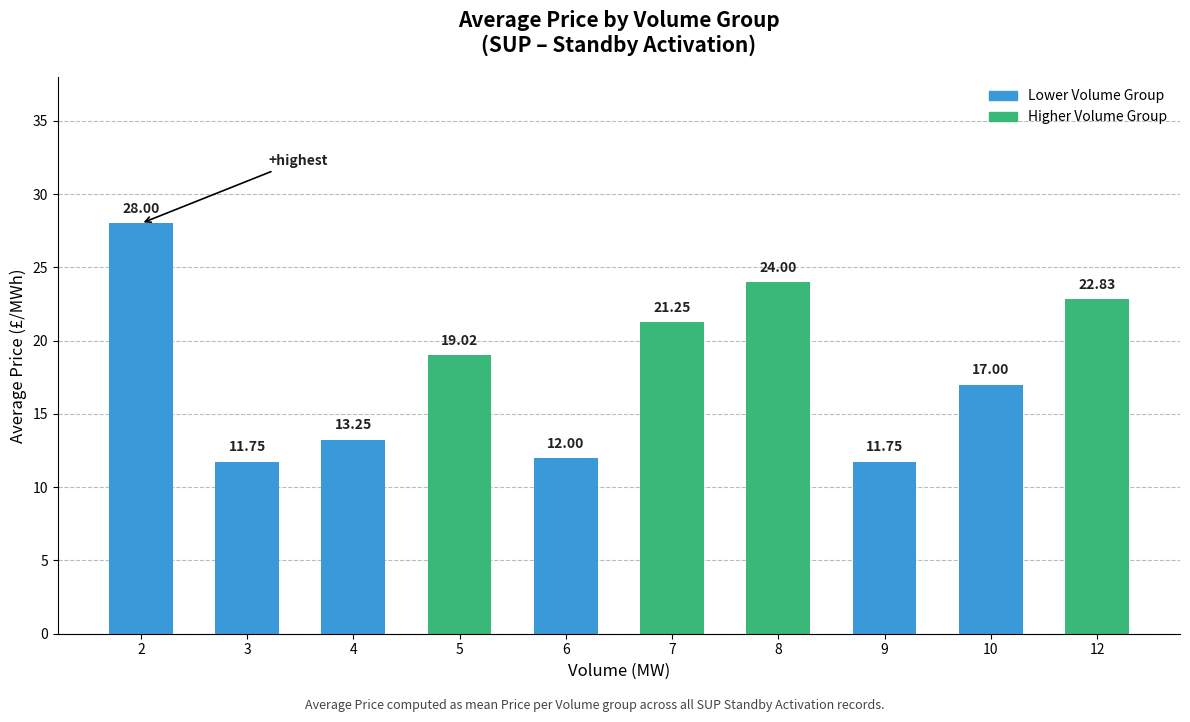

Which category has the highest value across all series?

2